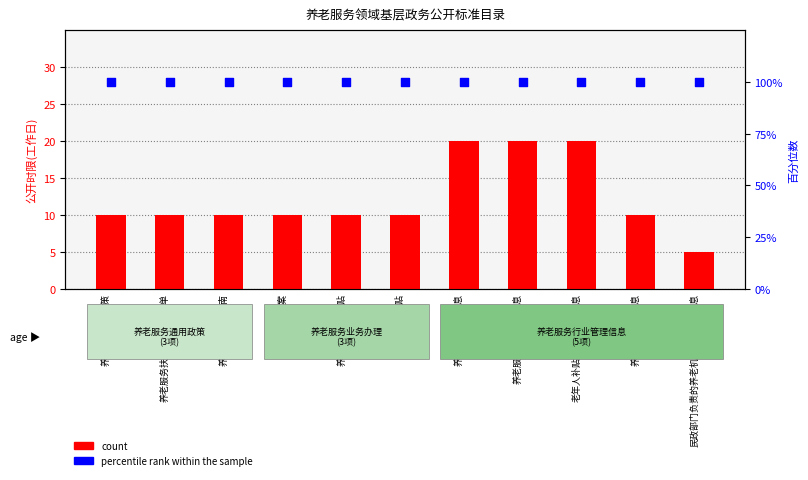

What is the total value across all series at 养老服务通用政策?

110